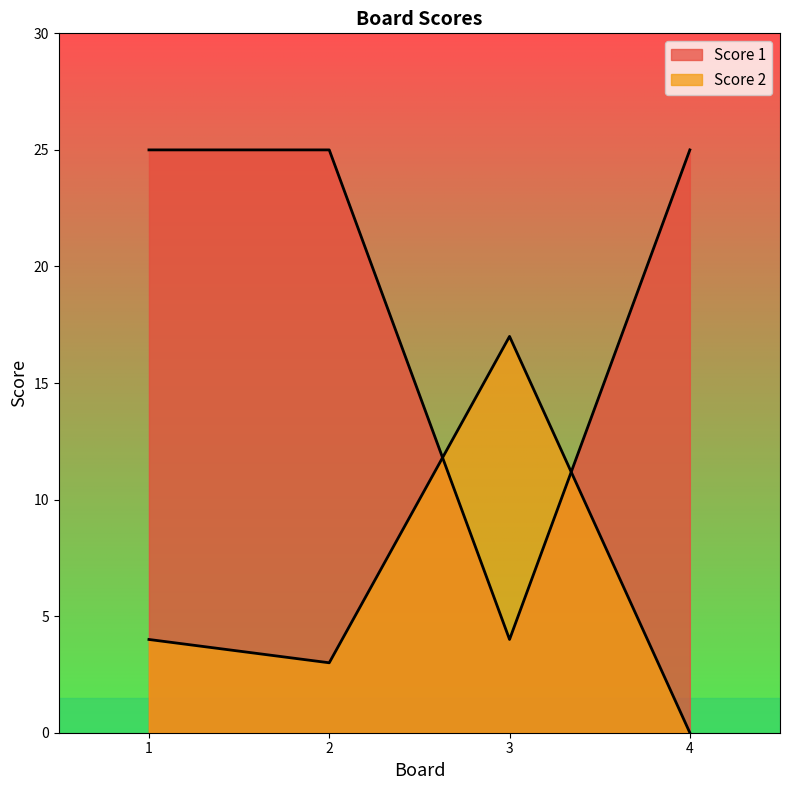

Is the value of Score 2 at 2 greater than the value of Score 1 at 1?

No